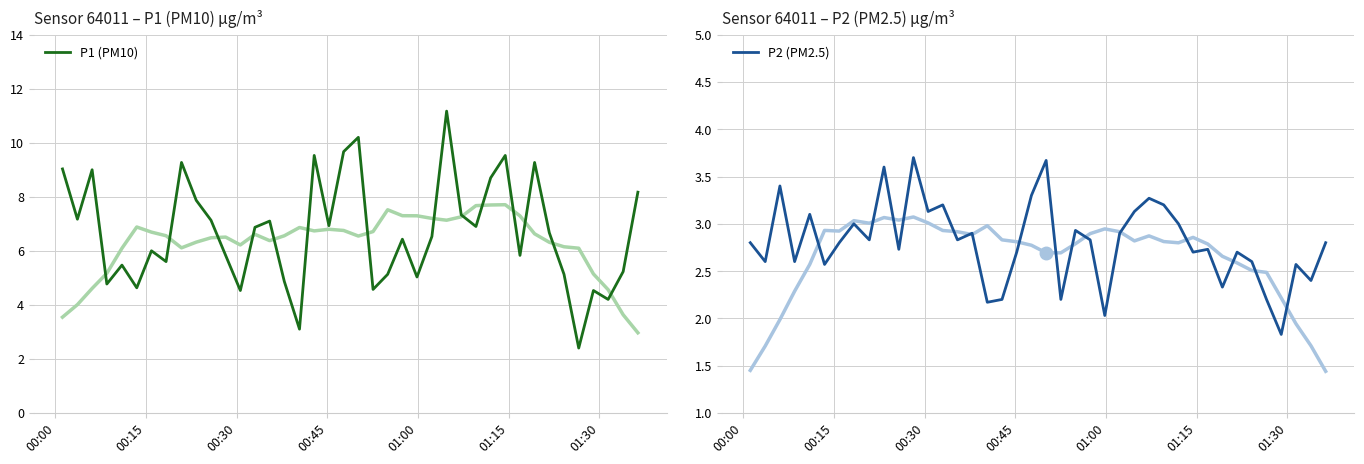

What is the maximum value for P1 (PM10)?

11.2